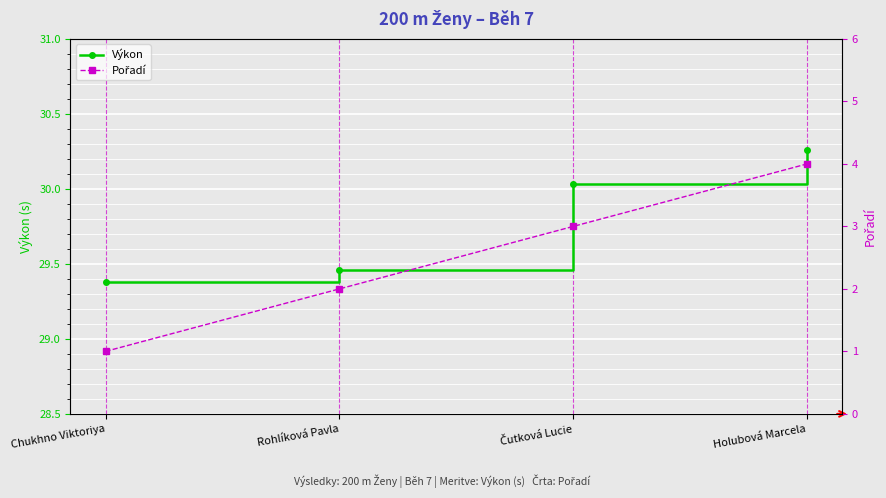

Reading right to left, what are all the values shown in this chart?

Výkon: 30.3	30.0	29.5	29.4
Pořadí: 4.0	3.0	2.0	1.0